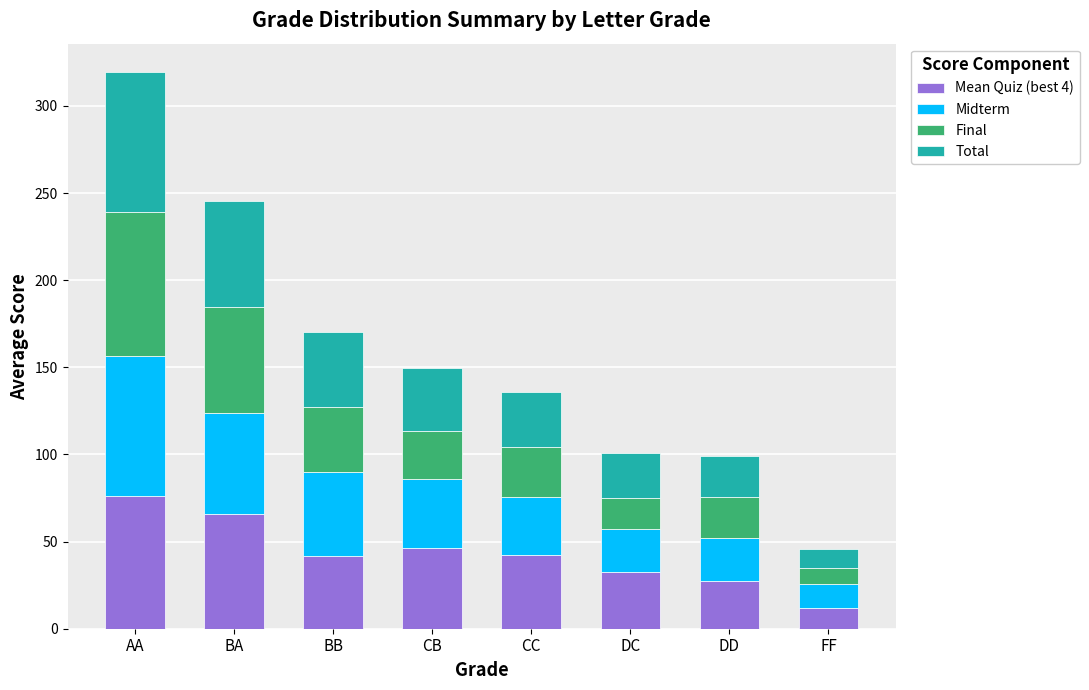

What is the total value across all series at CB?

149.5